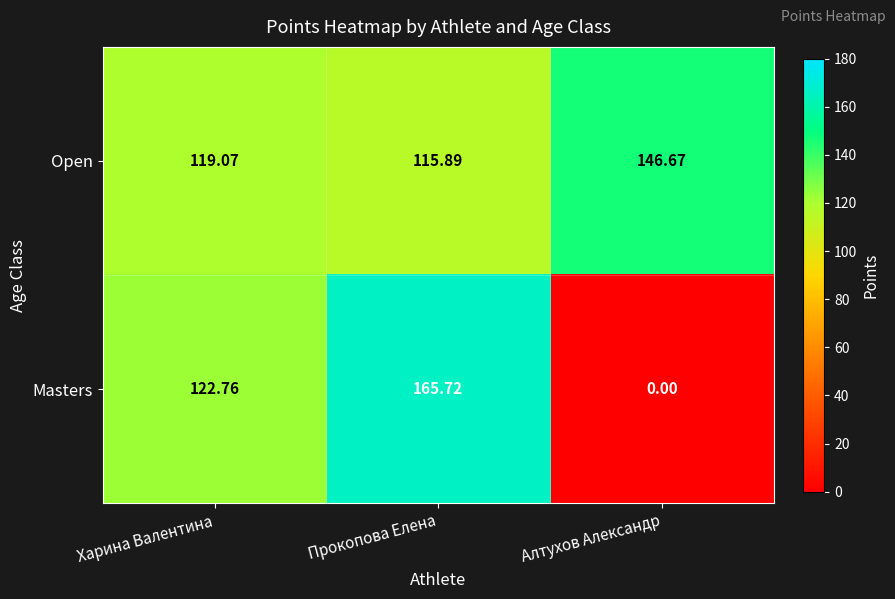

What is the spread (max minus min) of values at Харина Валентина?

3.7